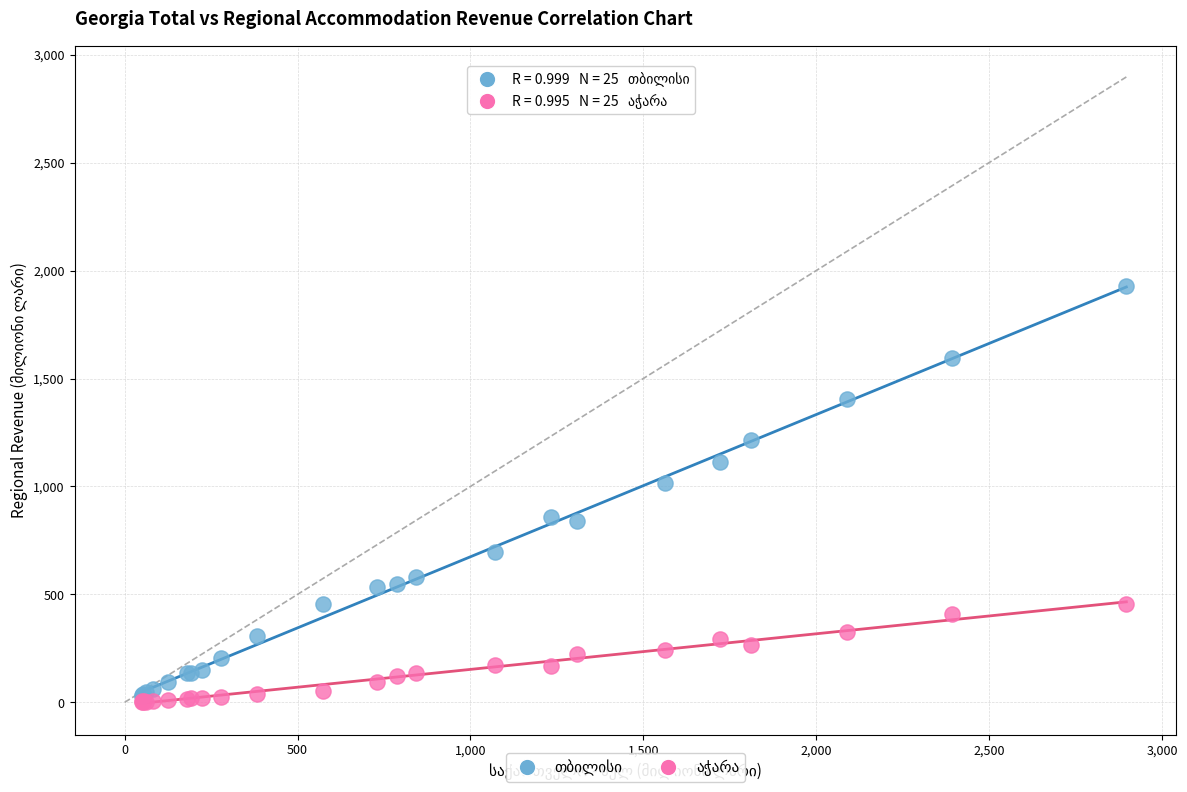

Across all series, what Y value is closest to 964?

1014.2